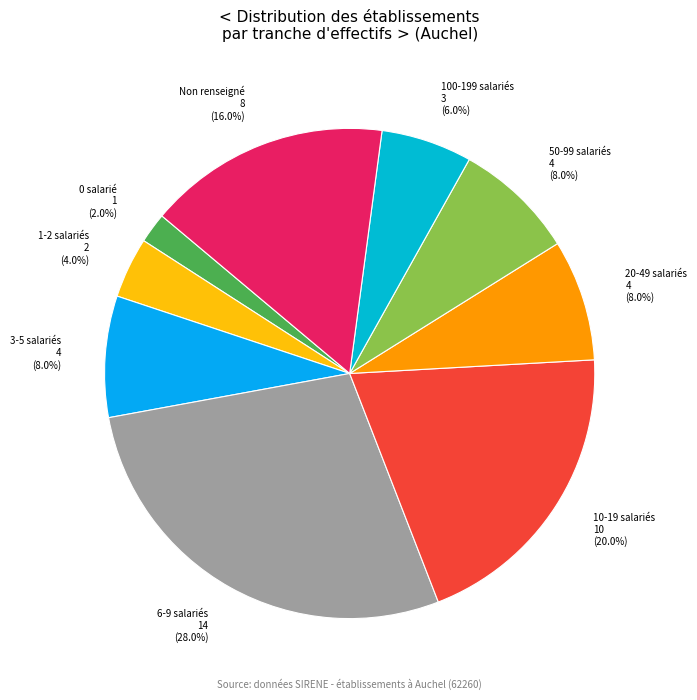

Approximately how many times larger is the value at 20-49 salariés compared to Non renseigné?

0.5